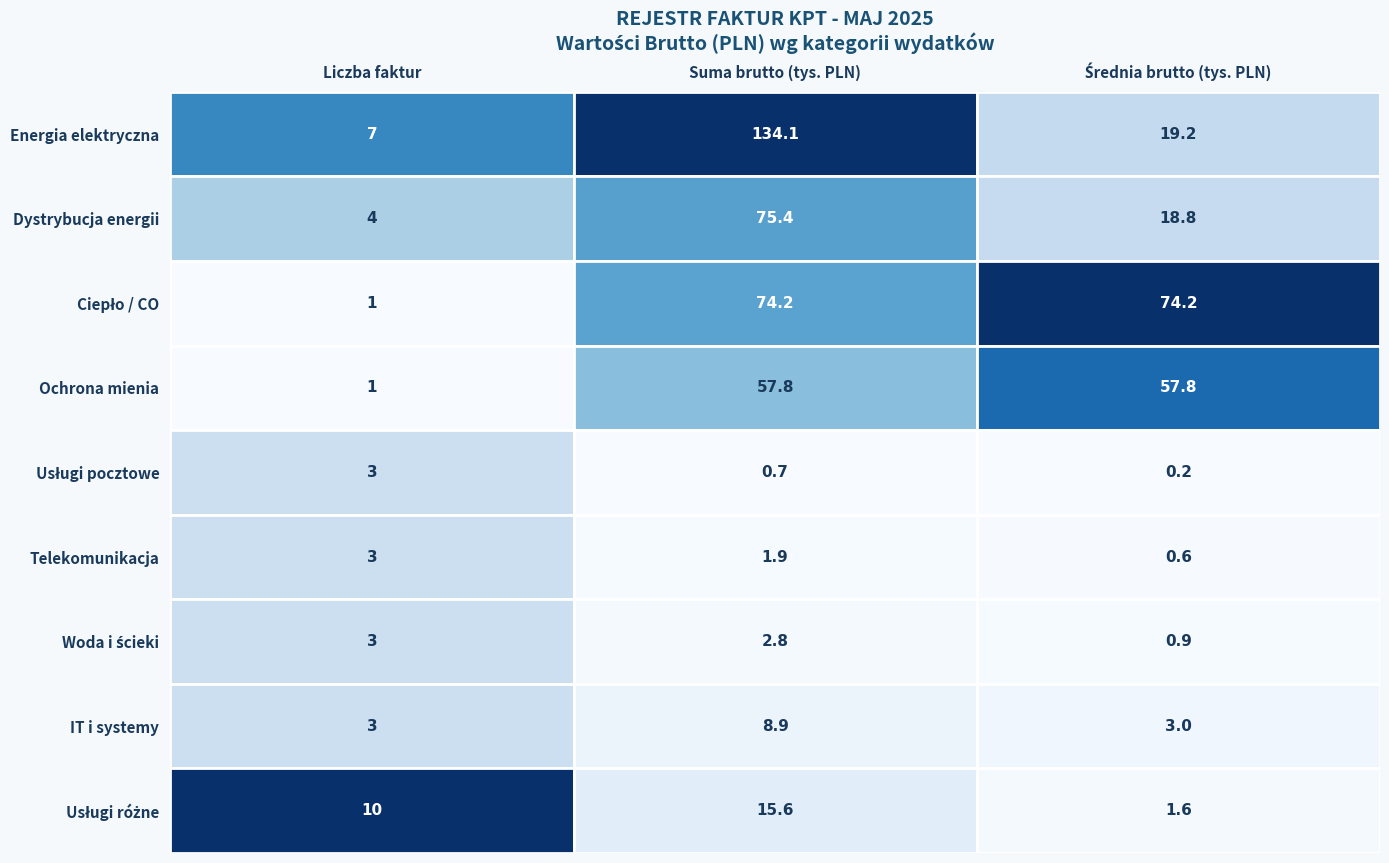

What is the sum of all Energia elektryczna values?

160.3